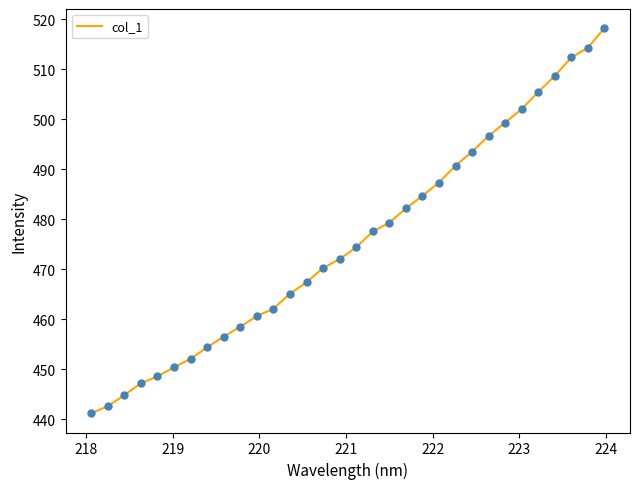

What is the difference between the maximum and minimum values?

77.0